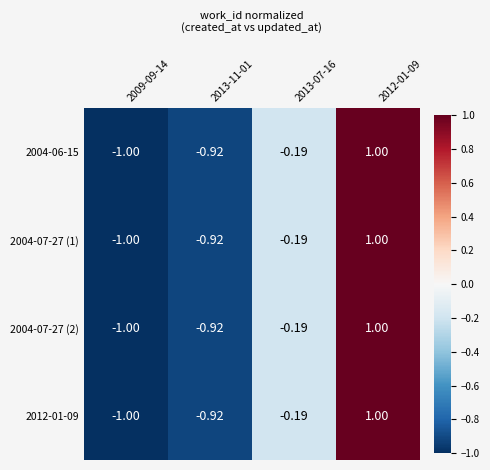

Is the value of 2004-06-15 at 2009-09-14 greater than the value of 2004-07-27 (1) at 2013-11-01?

No